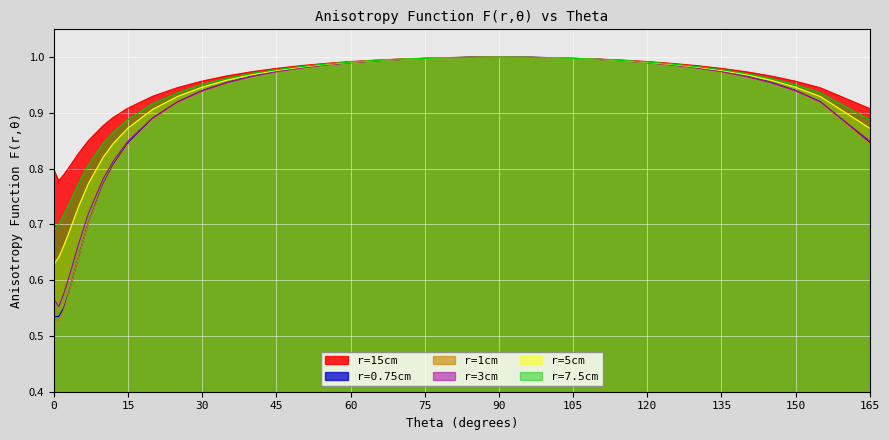

In r=3cm, how many points are lower than both neighbors (excluding endpoints)?

1